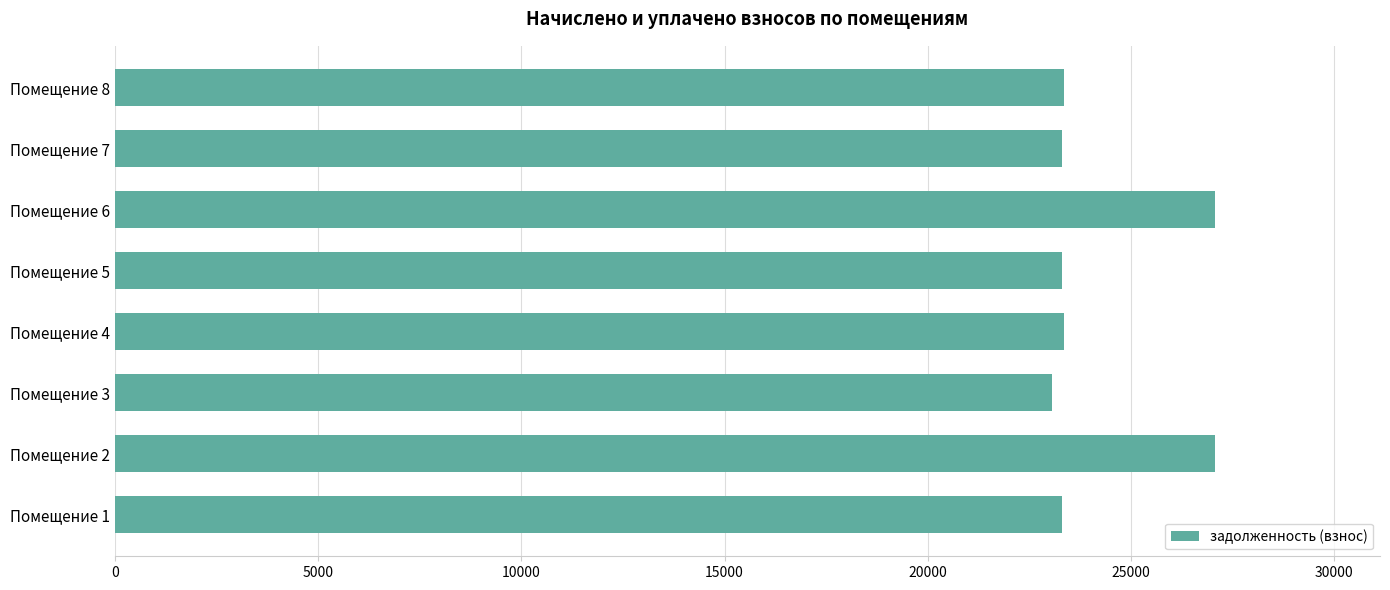

What is the ratio of the value at Помещение 3 to the value at Помещение 7?

1.0